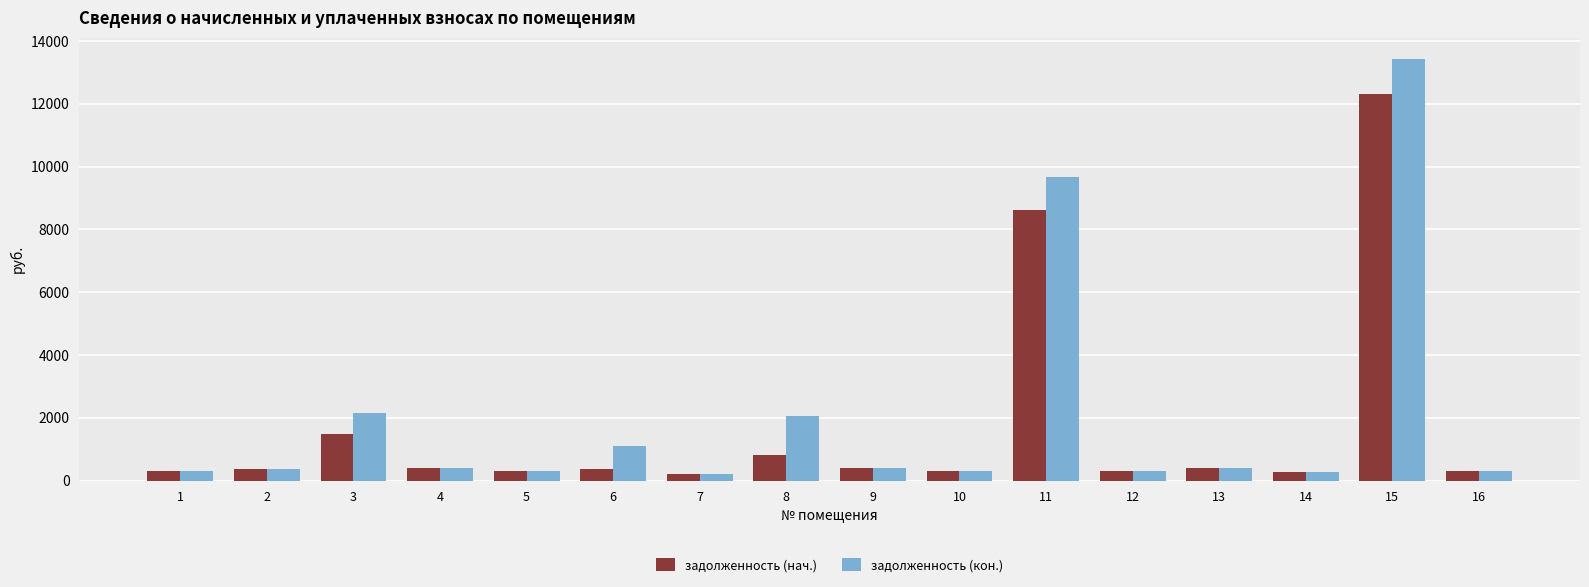

Which series has the widest spread of values?

задолженность (кон.)